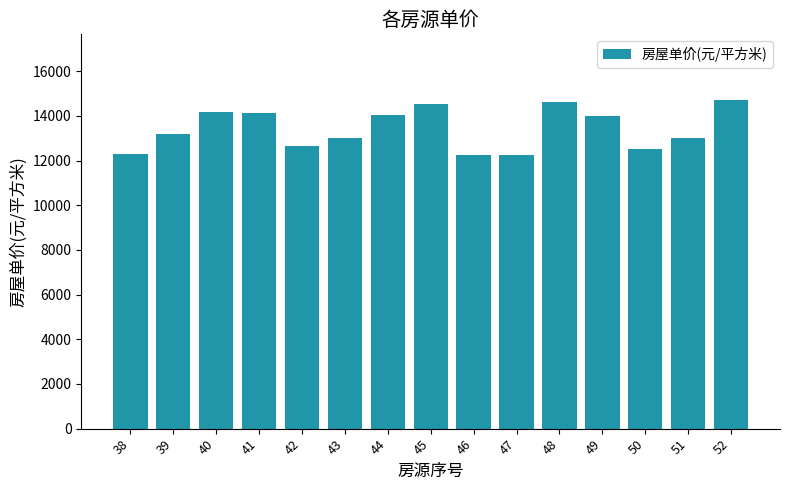

What is the sum of the values at 52 and 50?

27249